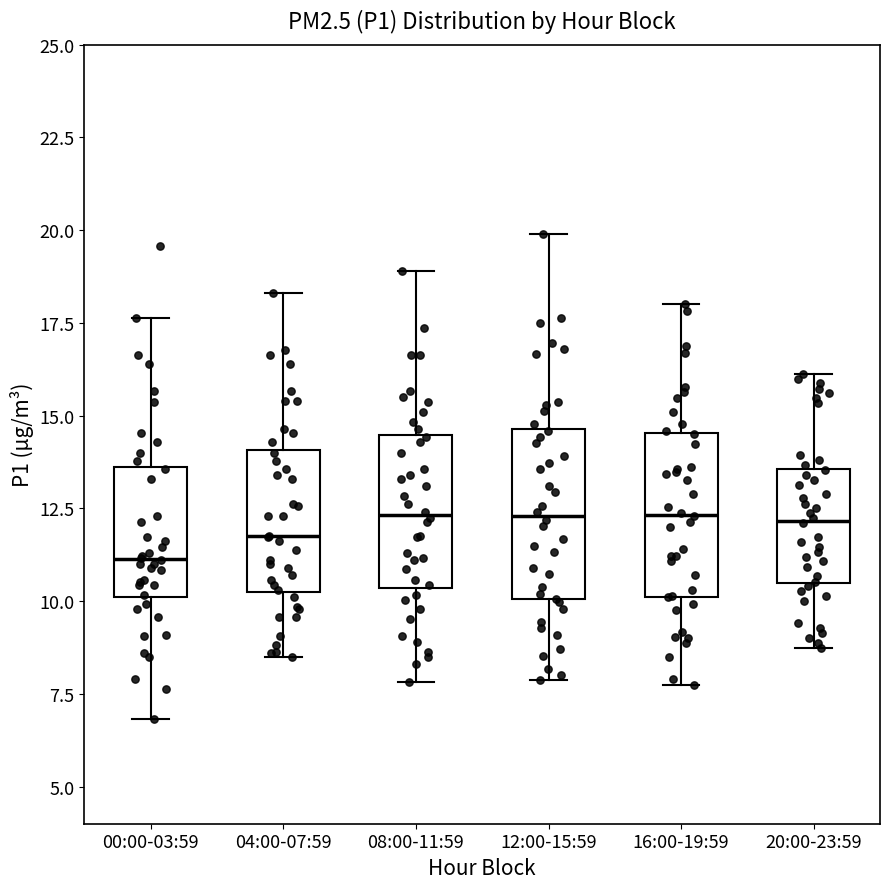

Which box has the lowest median line?

00:00-03:59